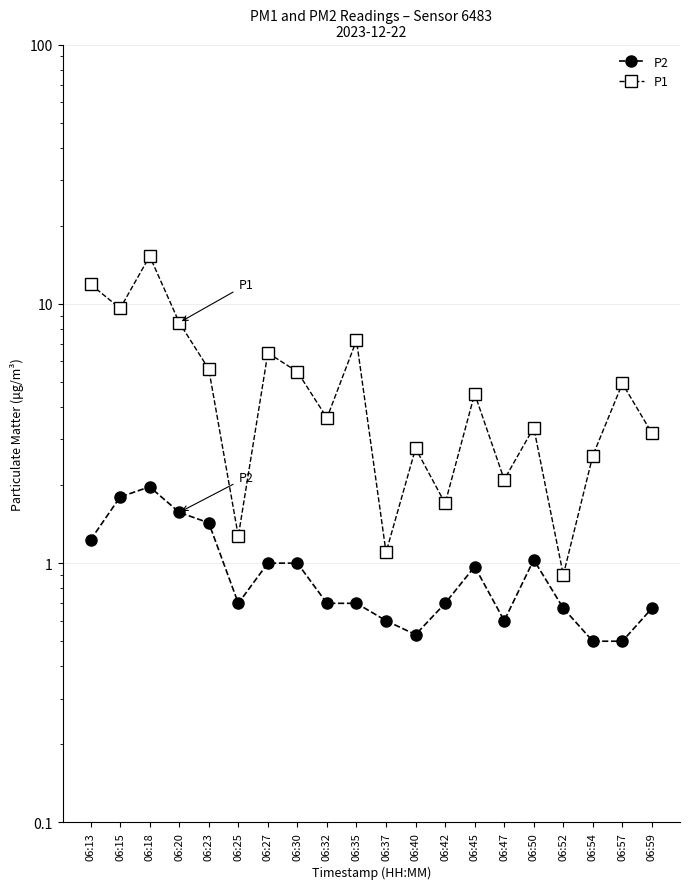

Reading left to right, list all the values displayed in this chart.

P2: 06:13=1.2	06:15=1.8	06:18=2.0	06:20=1.6	06:23=1.4	06:25=0.7	06:27=1.0	06:30=1.0	06:32=0.7	06:35=0.7	06:37=0.6	06:40=0.5	06:42=0.7	06:45=1.0	06:47=0.6	06:50=1.0	06:52=0.7	06:54=0.5	06:57=0.5	06:59=0.7
P1: 06:13=11.9	06:15=9.6	06:18=15.3	06:20=8.5	06:23=5.6	06:25=1.3	06:27=6.5	06:30=5.5	06:32=3.6	06:35=7.2	06:37=1.1	06:40=2.8	06:42=1.7	06:45=4.5	06:47=2.1	06:50=3.3	06:52=0.9	06:54=2.6	06:57=4.9	06:59=3.2